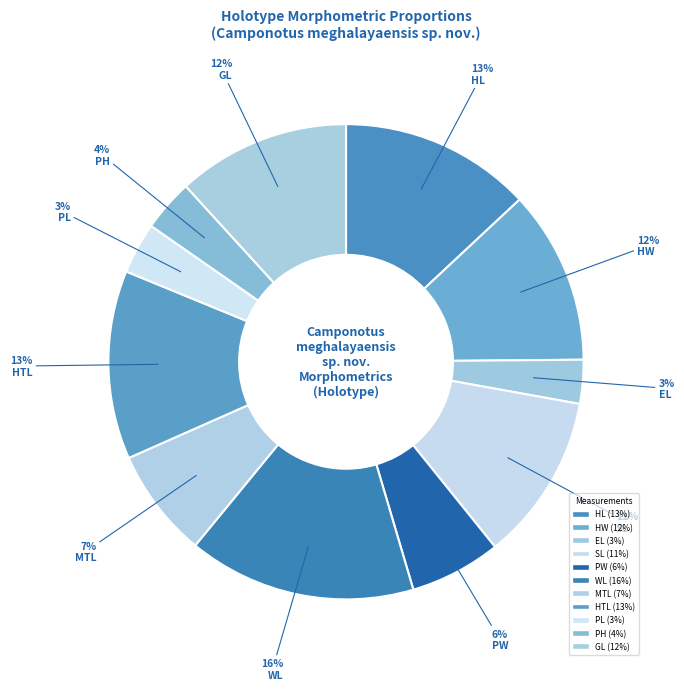

Between SL and PH, which is larger?

SL